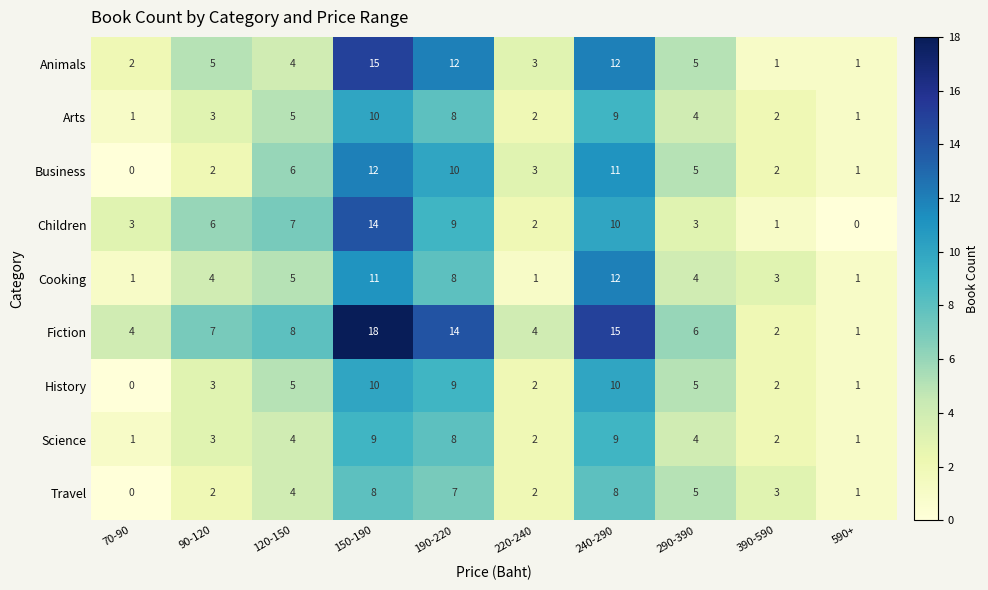

Is it true that Animals equals 2 at 120-150?

False